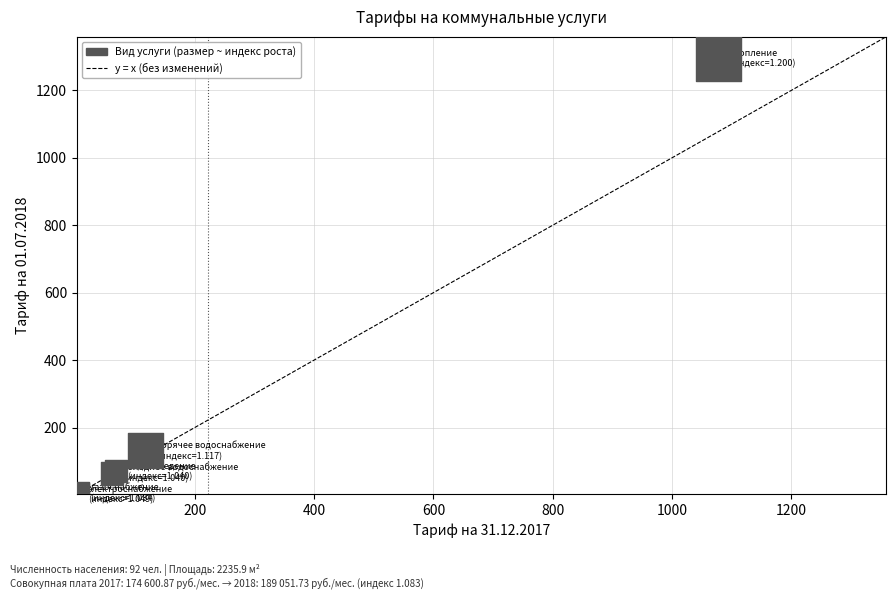

What Y value in the scatter plot is closest to 648?

131.5